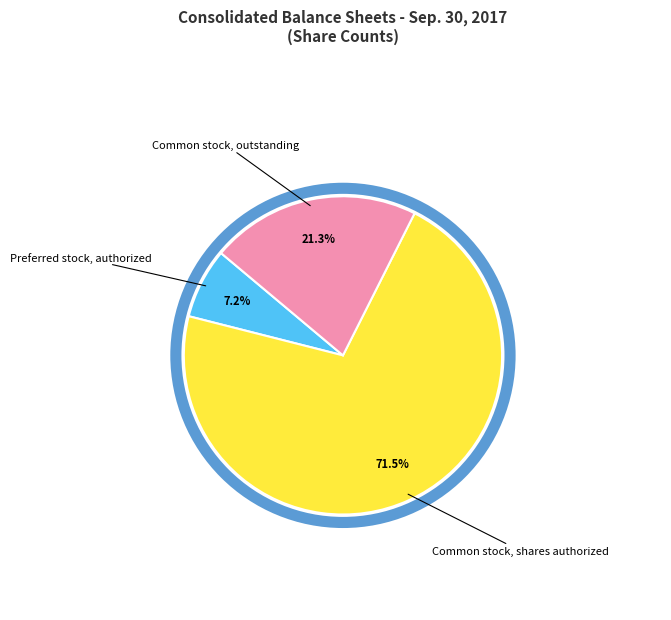

To the nearest percent, what is the average slice percentage?

33%